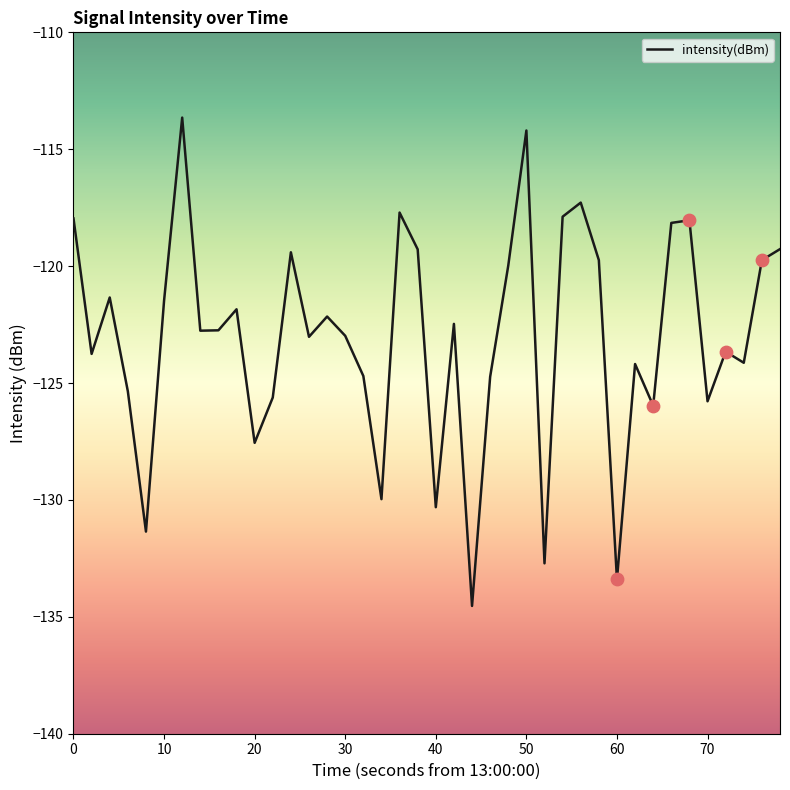

What is the maximum value shown in the chart?

-113.6